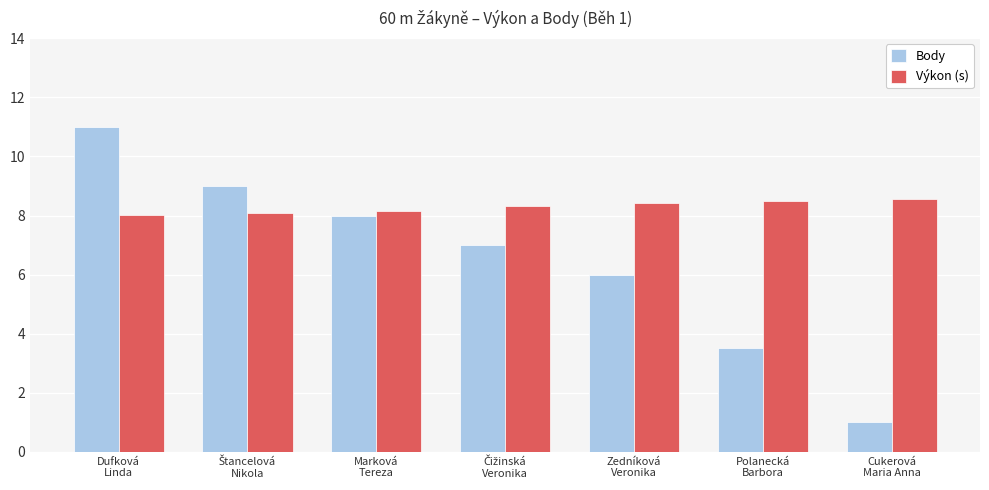

At how many categories does at least one series exceed 3?

7